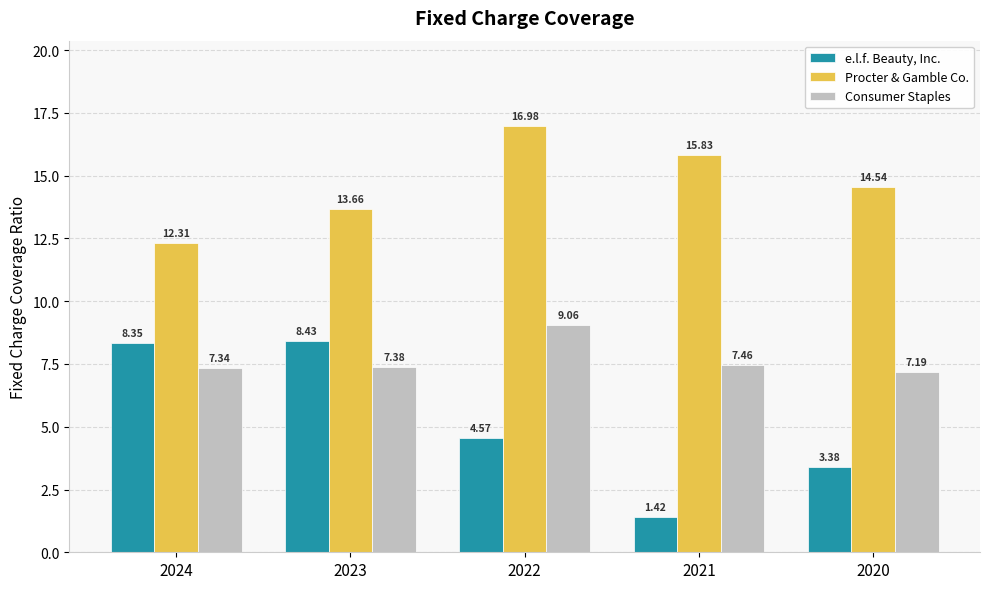

Which series has the largest total across all categories?

Procter & Gamble Co.